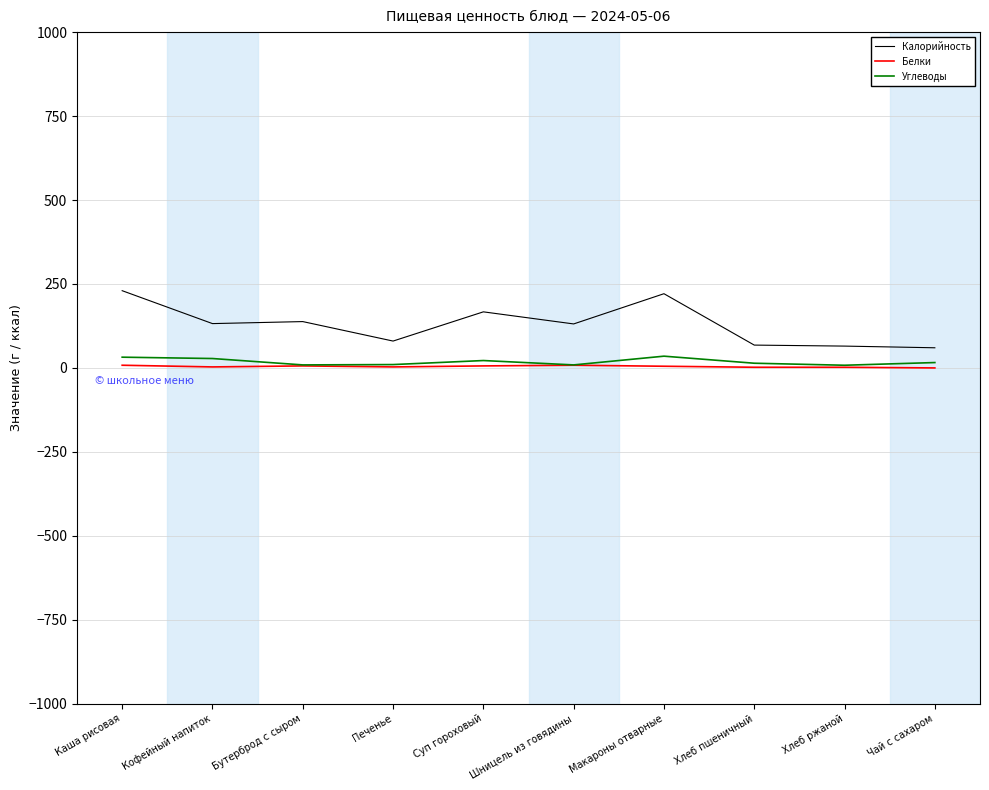

How many series are shown in this chart?

3